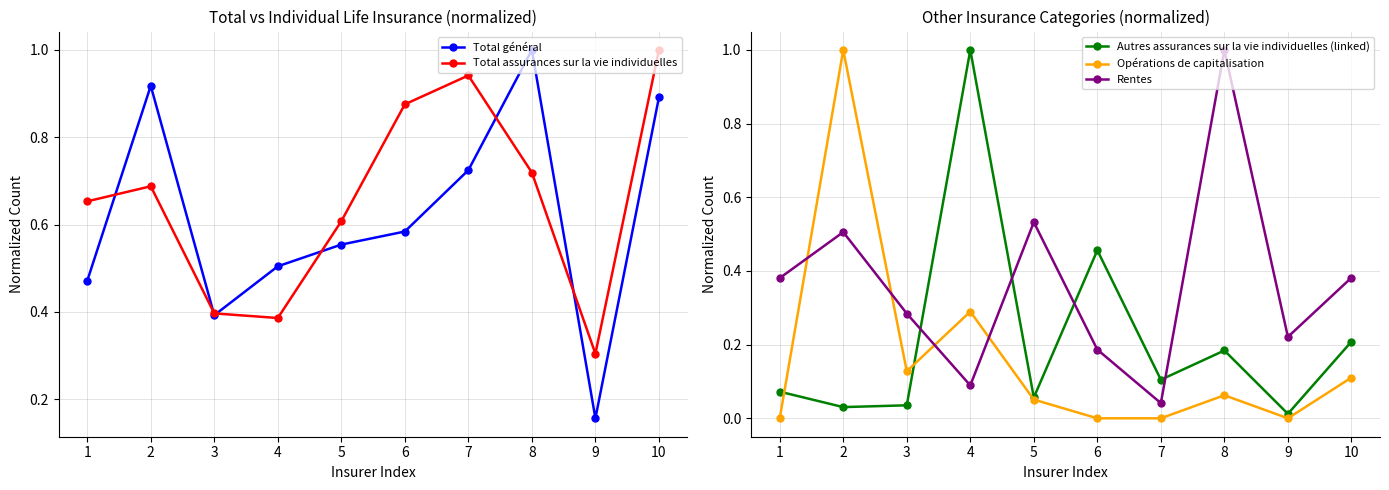

How many interior local valleys does the Autres assurances sur la vie individuelles (linked) series have?

4